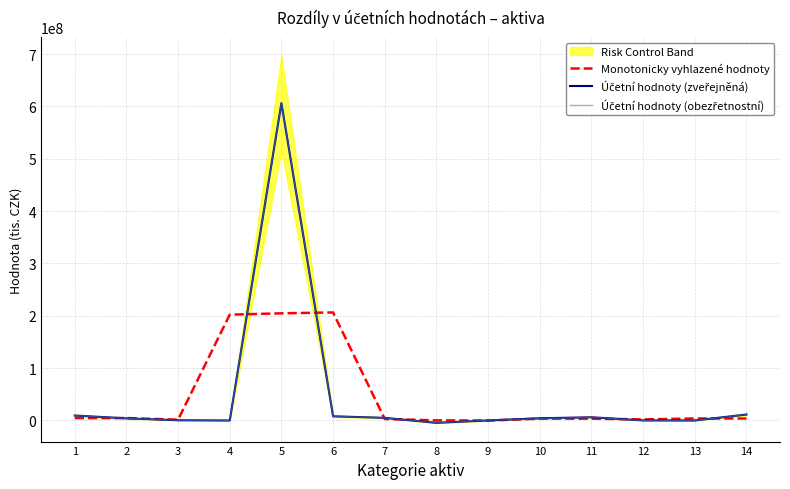

Between 8 and 13, which is larger?

13